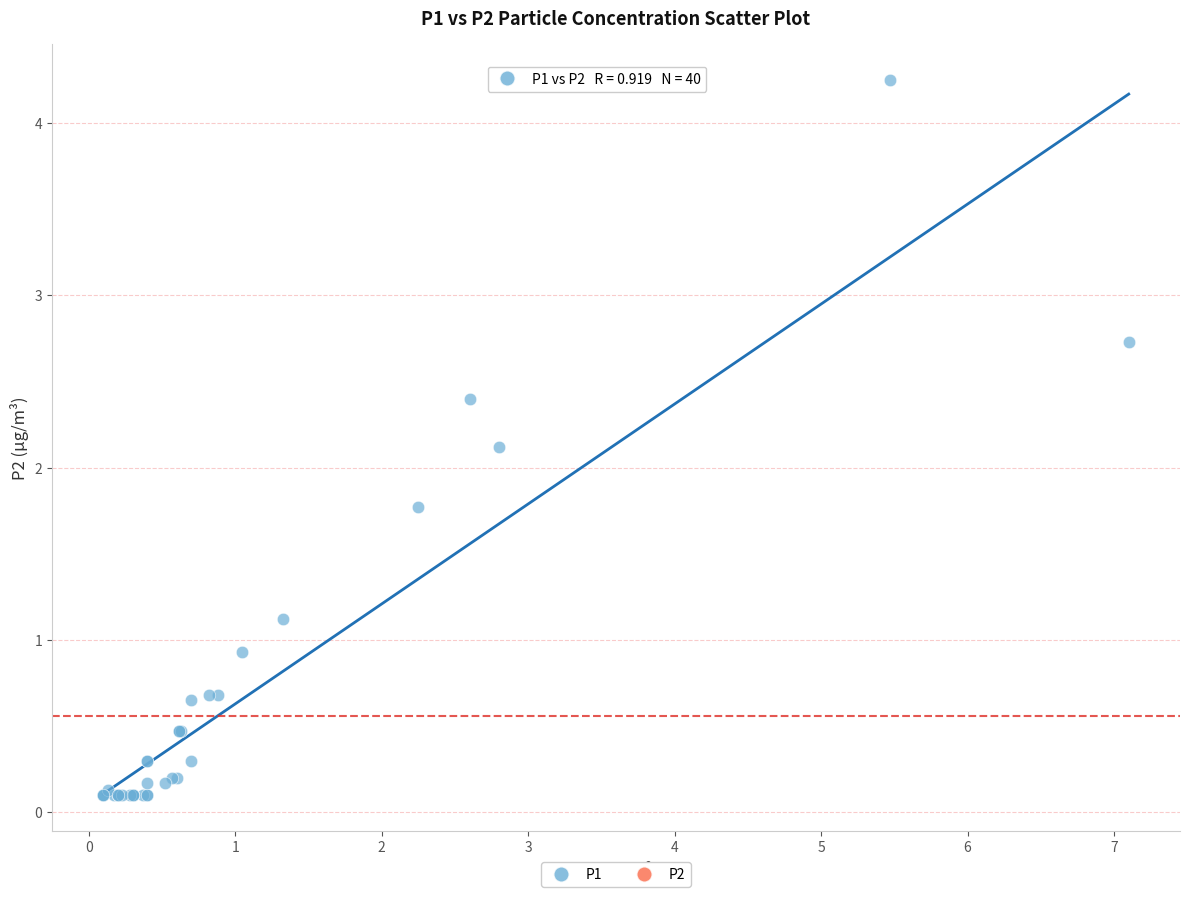

What Y value in the scatter plot is closest to 2?

2.1